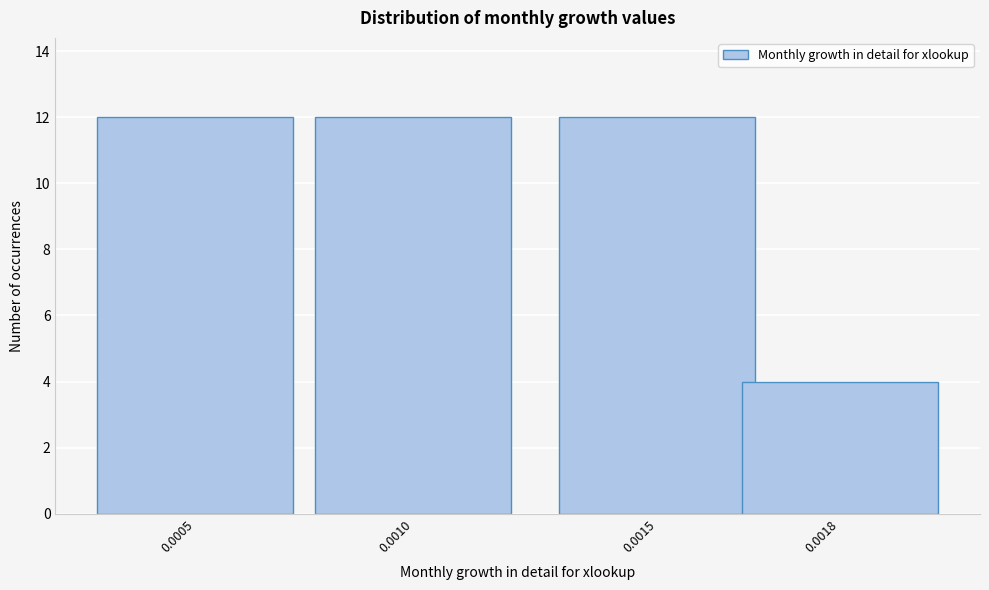

Reading left to right, extract all data points from this chart.

0.0005=12	0.0010=12	0.0015=12	0.0018=4